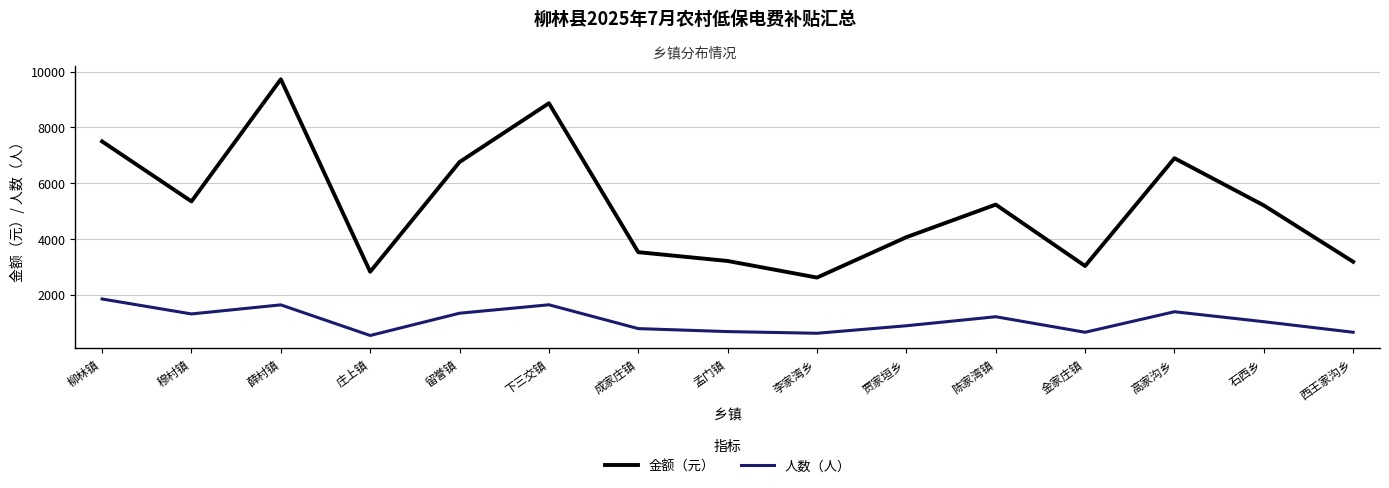

What is the spread (max minus min) of values at 留誉镇?

5415.0